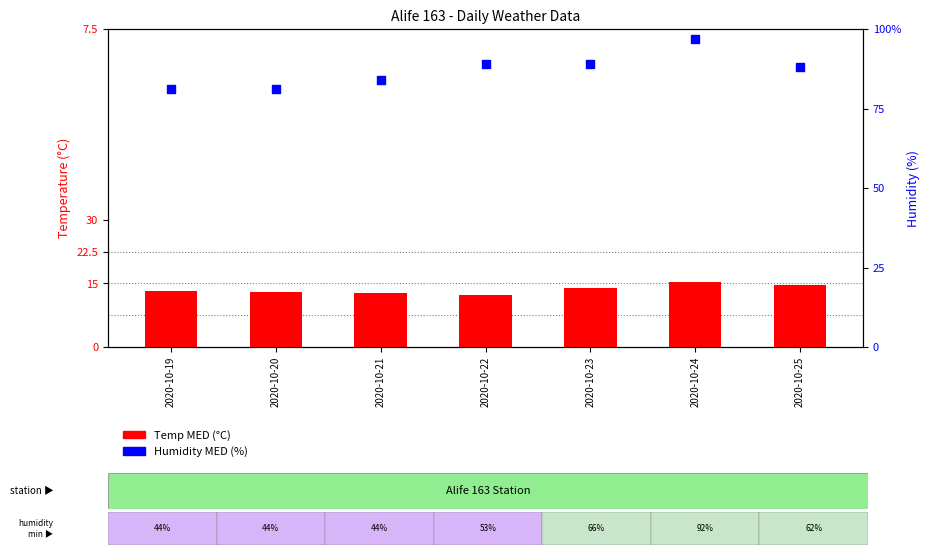

Is the value of Temp MED (°C) at 2020-10-19 greater than the value of Humidity MED (%) at 2020-10-19?

No